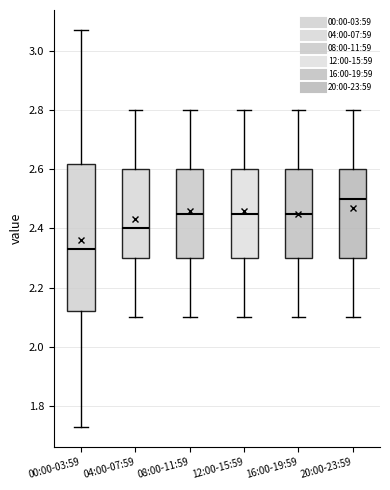

Where does the median line of the box for 12:00-15:59 sit on the y-axis? The values are not printed on the chart, so give them approximately, as read against the axis.

2.46